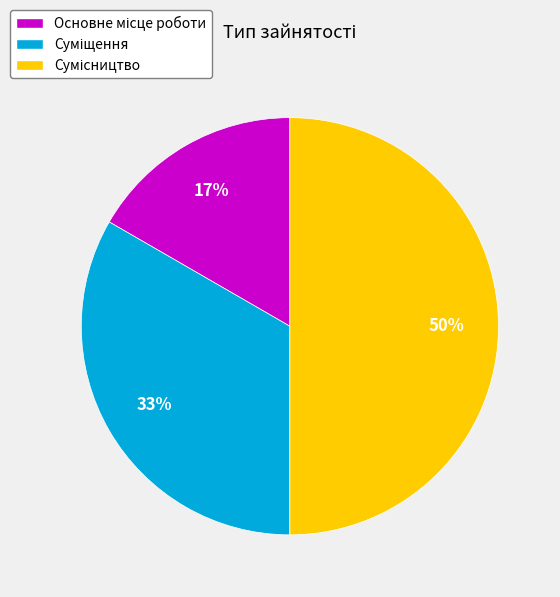

To the nearest percent, what is the difference between the largest and smallest slice percentages?

33%